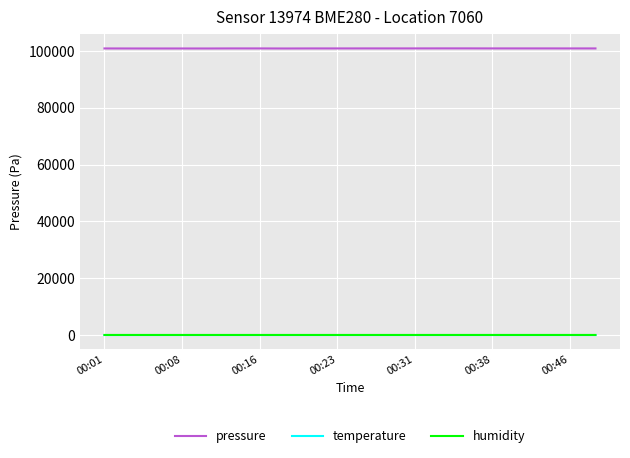

Which series has the widest spread of values?

pressure